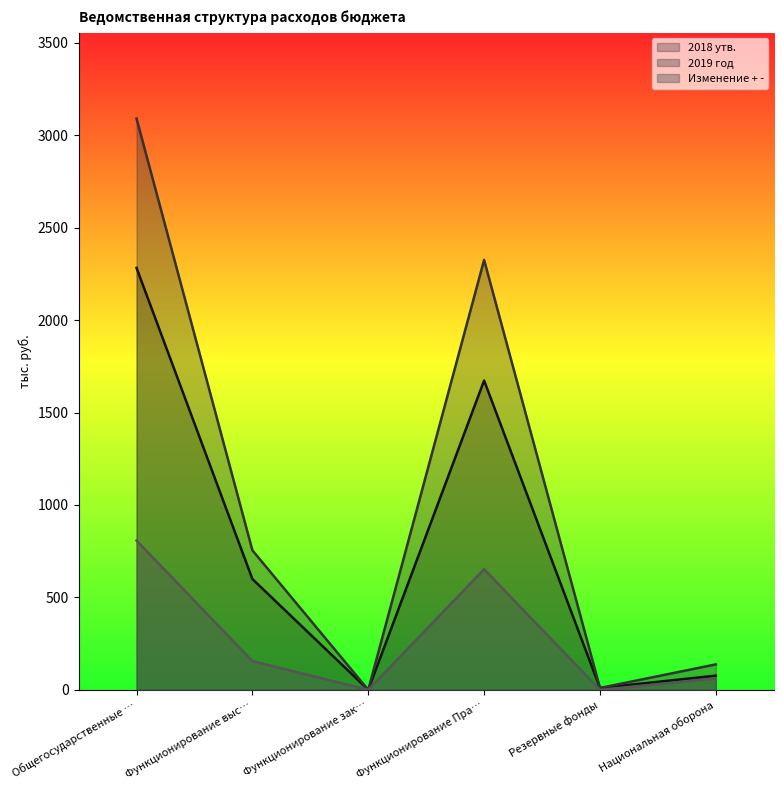

What is the approximate value of 2018 утв. at Функционирование выс…?

599.3